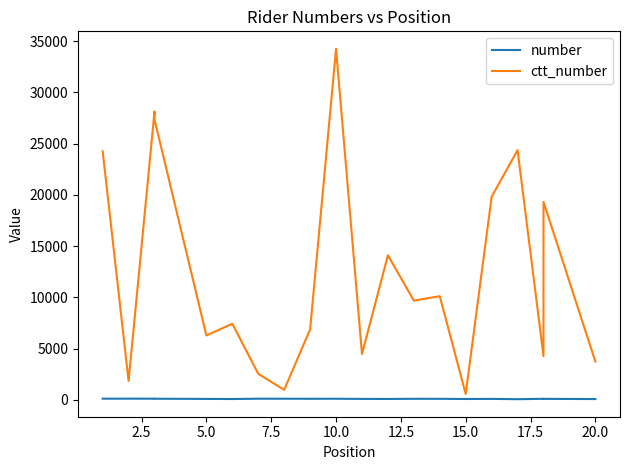

What is the difference between the maximum and second lowest values in the number series?

39